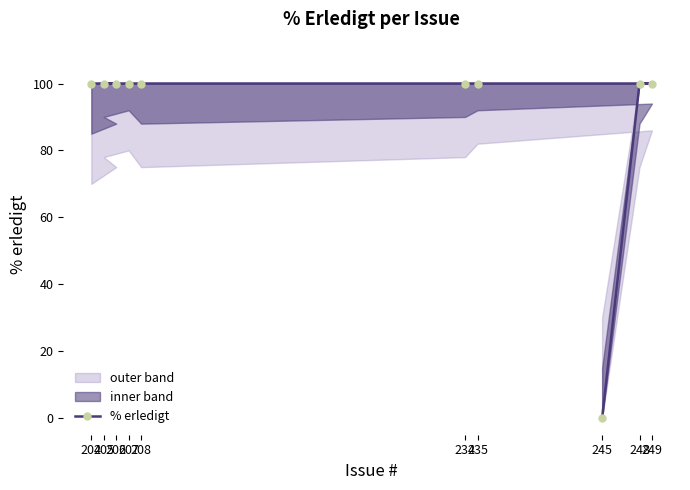

Does the chart have visible grid lines?

No